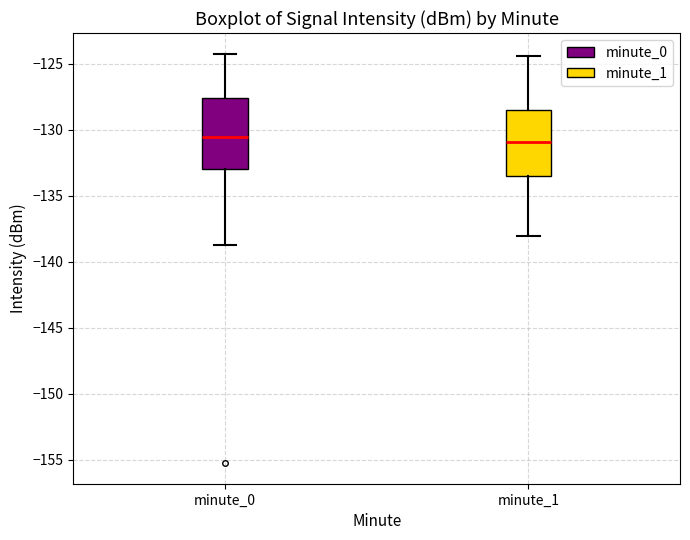

Where does the lower whisker of the box for minute_0 end on the y-axis? The values are not printed on the chart, so give them approximately, as read against the axis.

-139.0